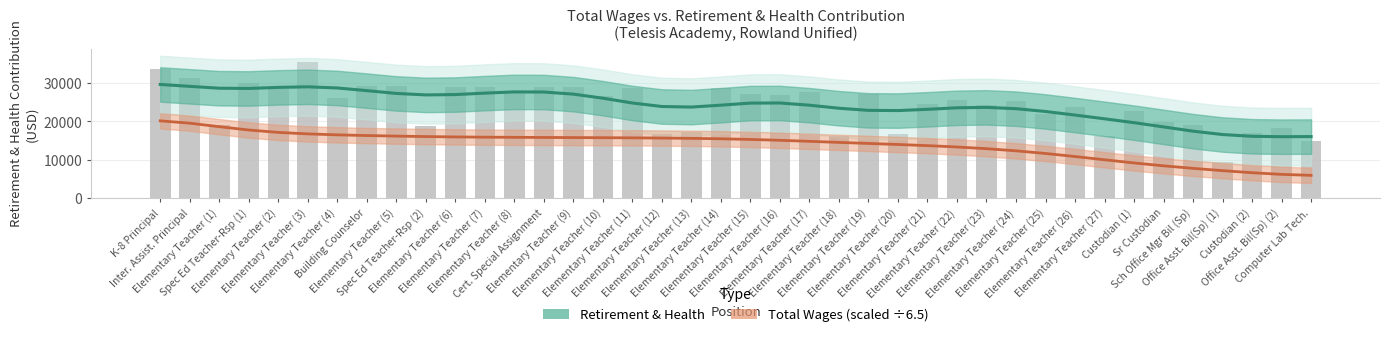

At Elementary Teacher (2), list the series in order from largest to smallest.

Retirement & Health (trend), Total Wages (trend, scaled)